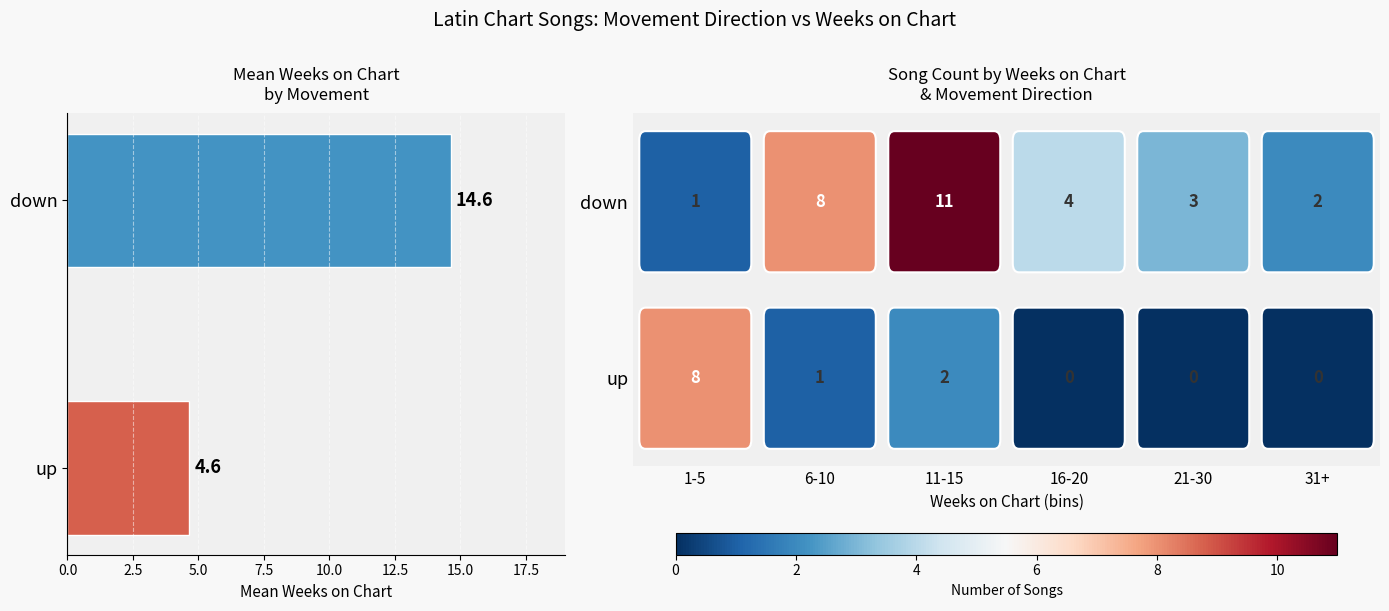

Rank the categories by value from highest to lowest.

down, up